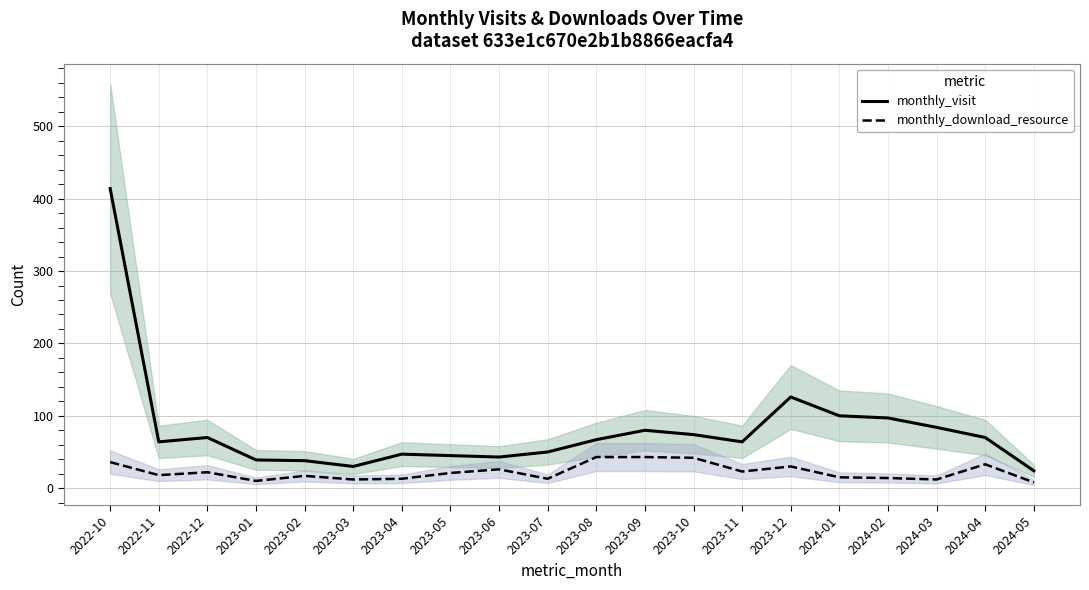

List the series in order of their overall mean, lowest first.

monthly_download_resource, monthly_visit